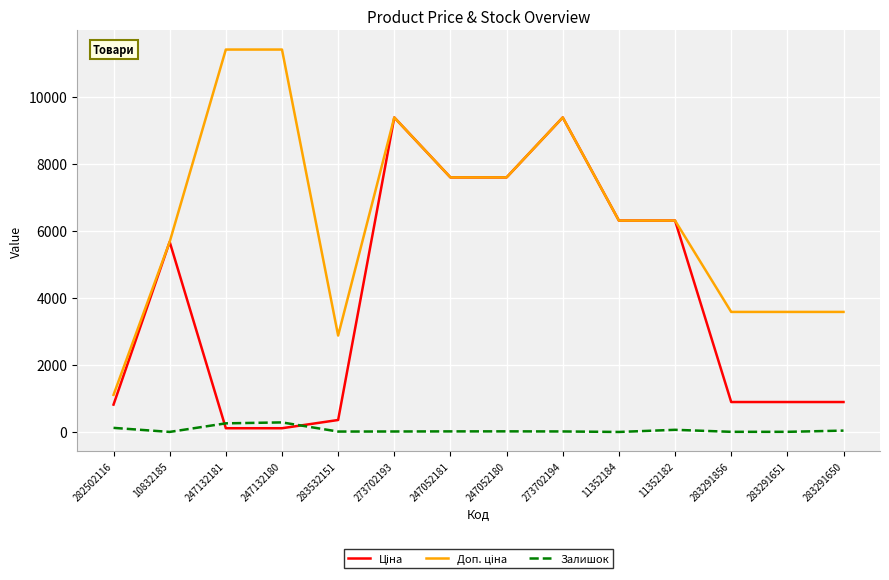

What is the greatest value displayed?

11410.0